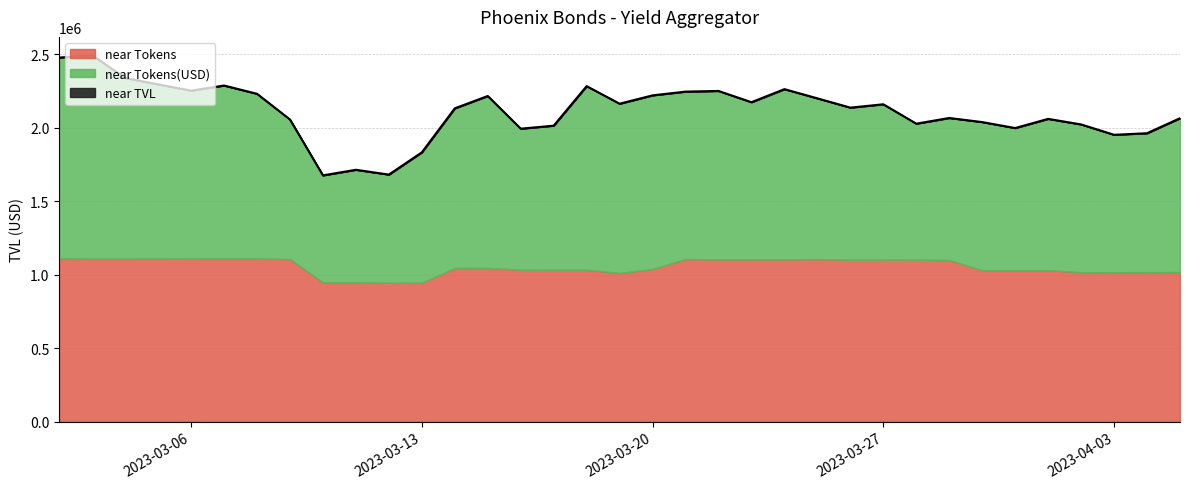

True or false: near TVL and near Tokens(USD) cross at least once.

False